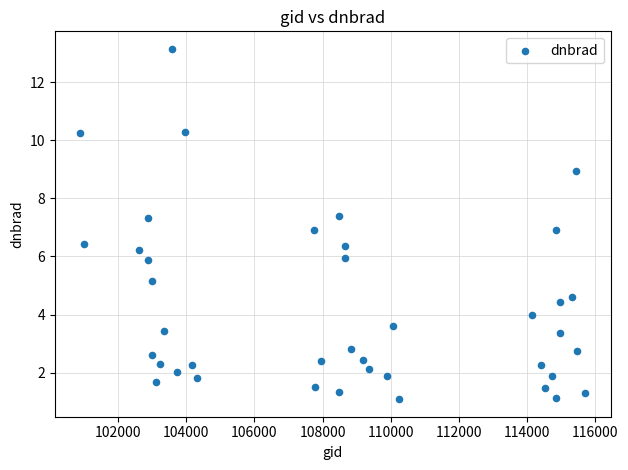

What is the range of Y values (max minus min)?

12.1